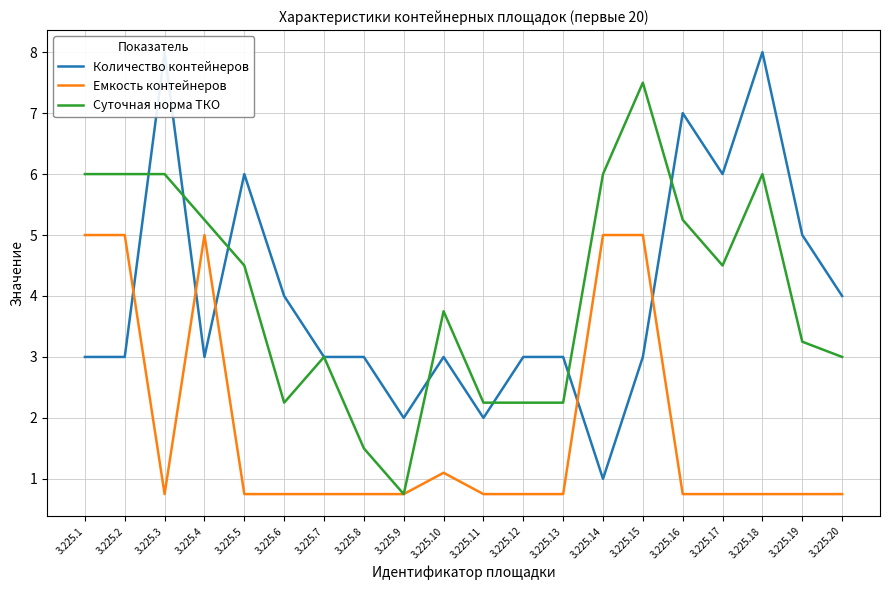

Reading left to right, transcribe all the data shown in this chart.

Количество контейнеров: 3.0	3.0	8.0	3.0	6.0	4.0	3.0	3.0	2.0	3.0	2.0	3.0	3.0	1.0	3.0	7.0	6.0	8.0	5.0	4.0
Емкость контейнеров: 5.0	5.0	0.8	5.0	0.8	0.8	0.8	0.8	0.8	1.1	0.8	0.8	0.8	5.0	5.0	0.8	0.8	0.8	0.8	0.8
Суточная норма ТКО: 6.0	6.0	6.0	5.2	4.5	2.2	3.0	1.5	0.8	3.8	2.2	2.2	2.2	6.0	7.5	5.2	4.5	6.0	3.2	3.0